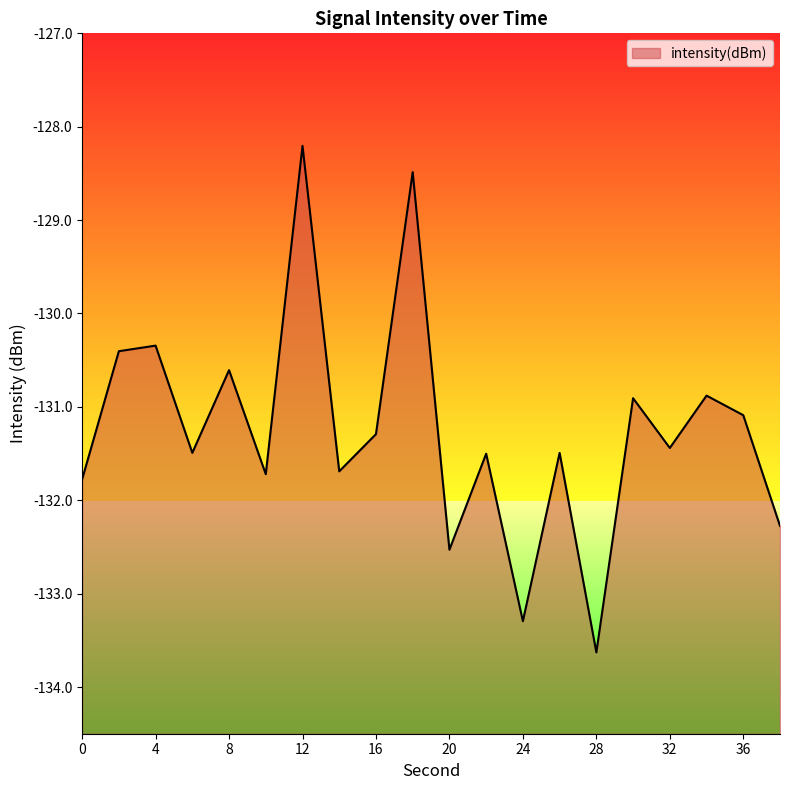

Reading right to left, extract all data points from this chart.

-132.3	-131.1	-130.9	-131.4	-130.9	-133.6	-131.5	-133.3	-131.5	-132.5	-128.5	-131.3	-131.7	-128.2	-131.7	-130.6	-131.5	-130.3	-130.4	-131.8